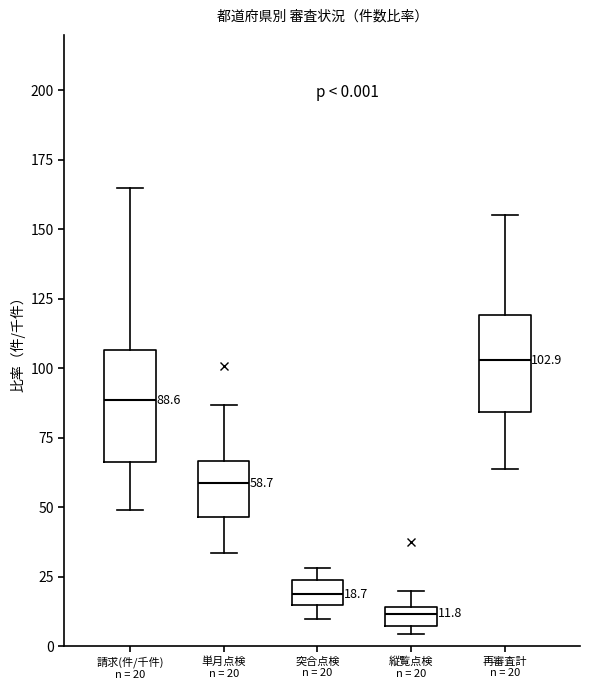

Which box's median line is the highest?

再審査計 n = 20